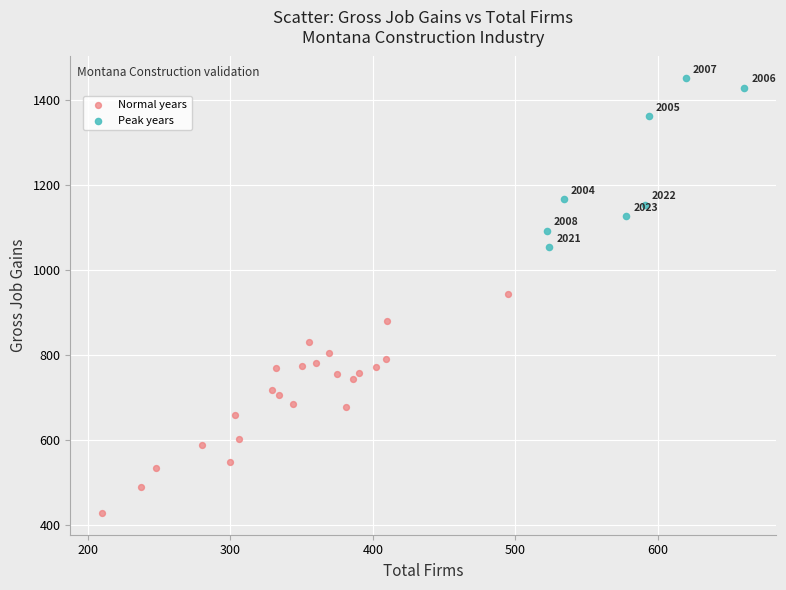

What are all the series names shown in the legend?

Normal years, Peak years